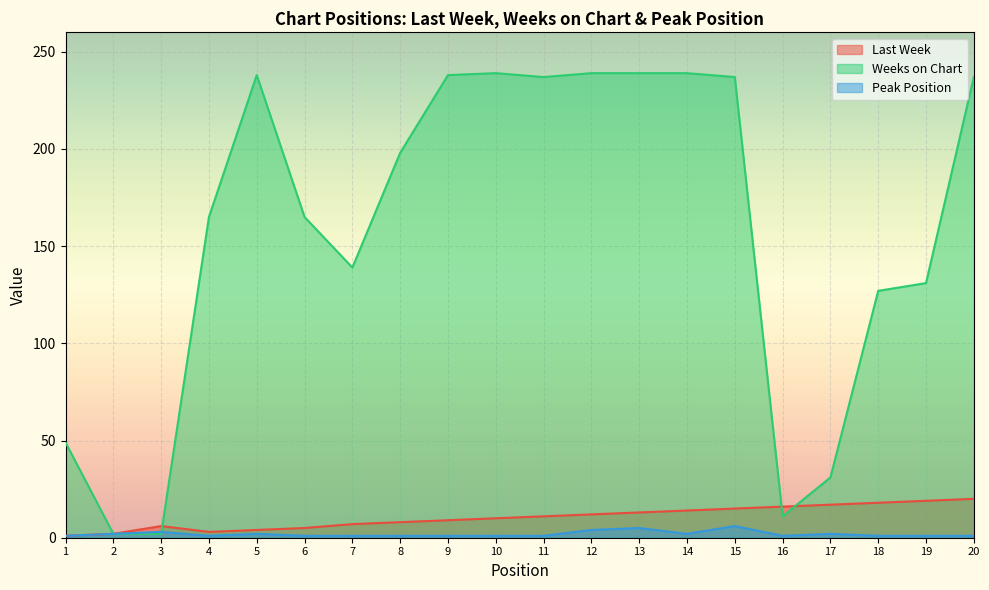

Count the number of categories in the chart.

20